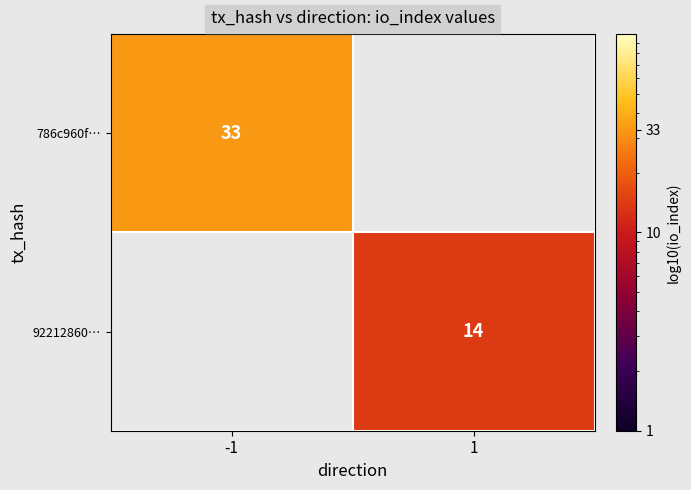

At how many categories does at least one series exceed 24?

1